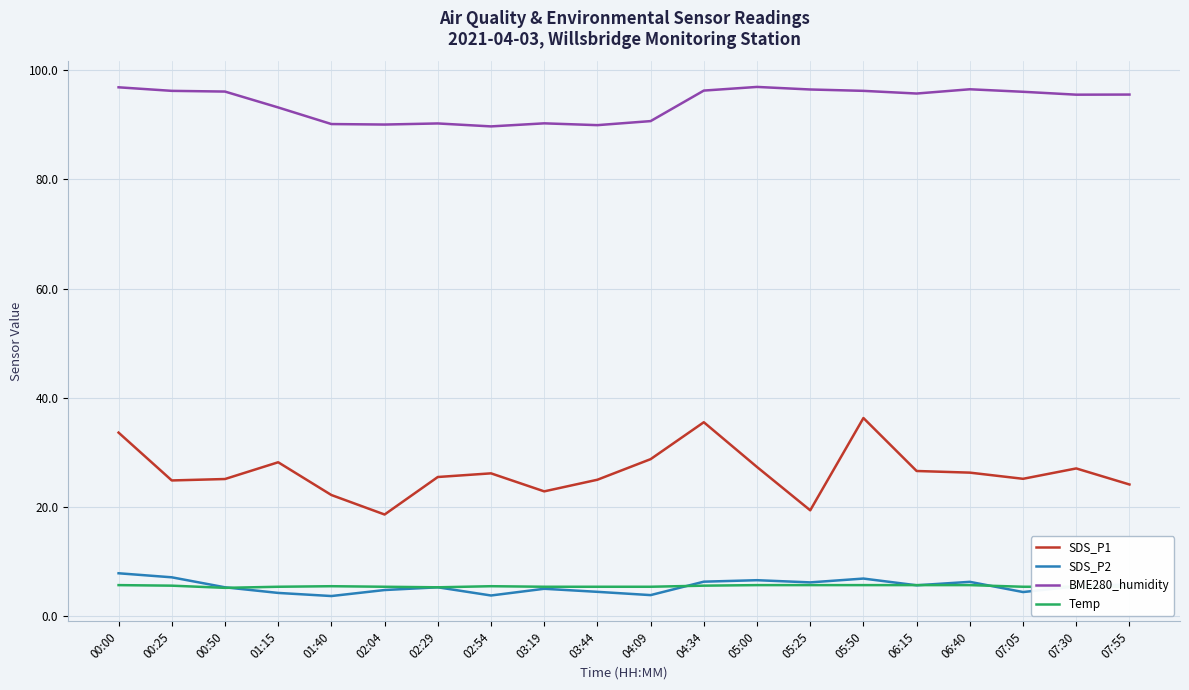

What is the sum of the Temp values at 07:55 and 03:44?

10.8